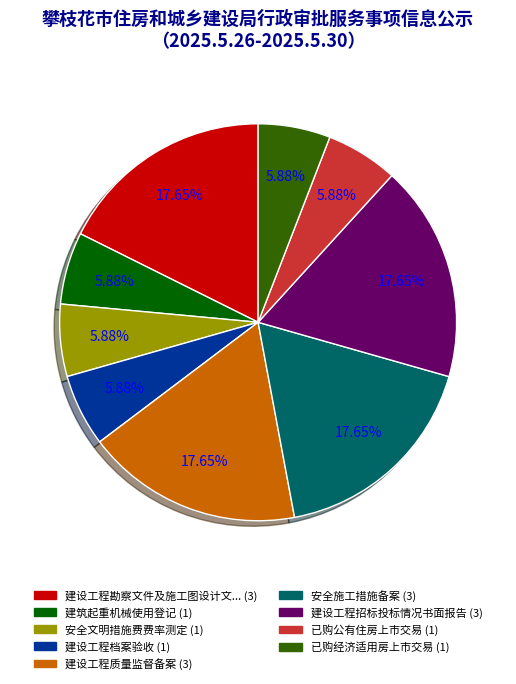

Is there any slice that represents more than half of the pie?

No